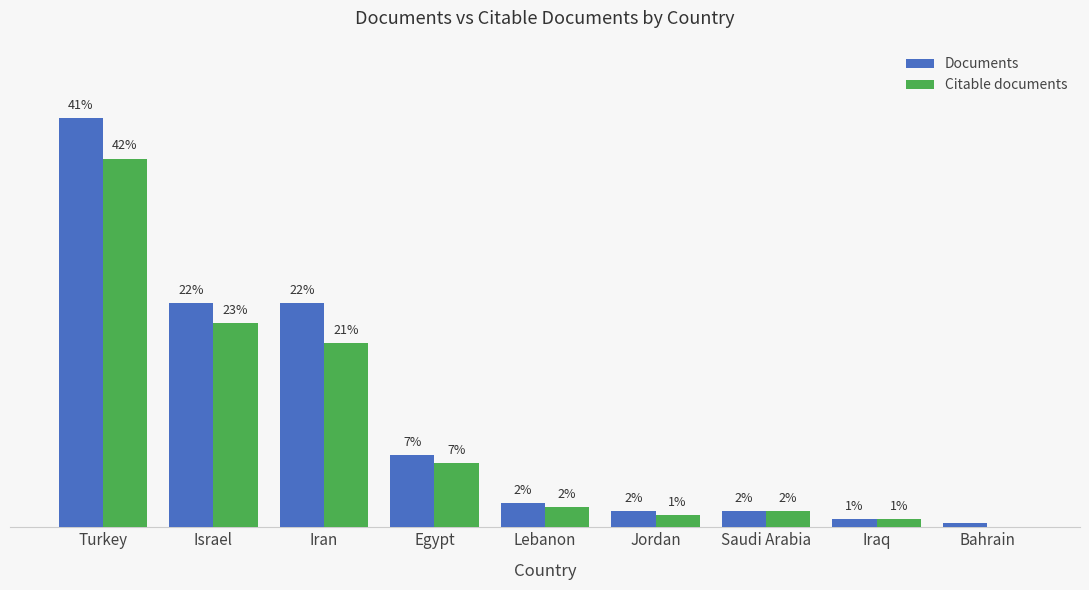

Between Israel and Jordan, which series saw the biggest shift?

Documents